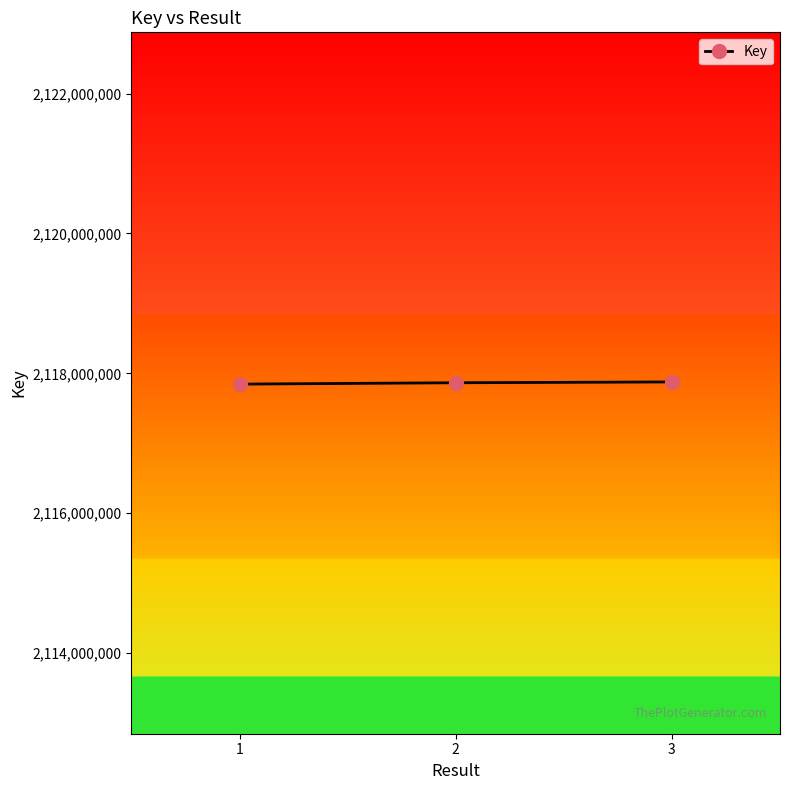

What is the sum of all values?

6353586440